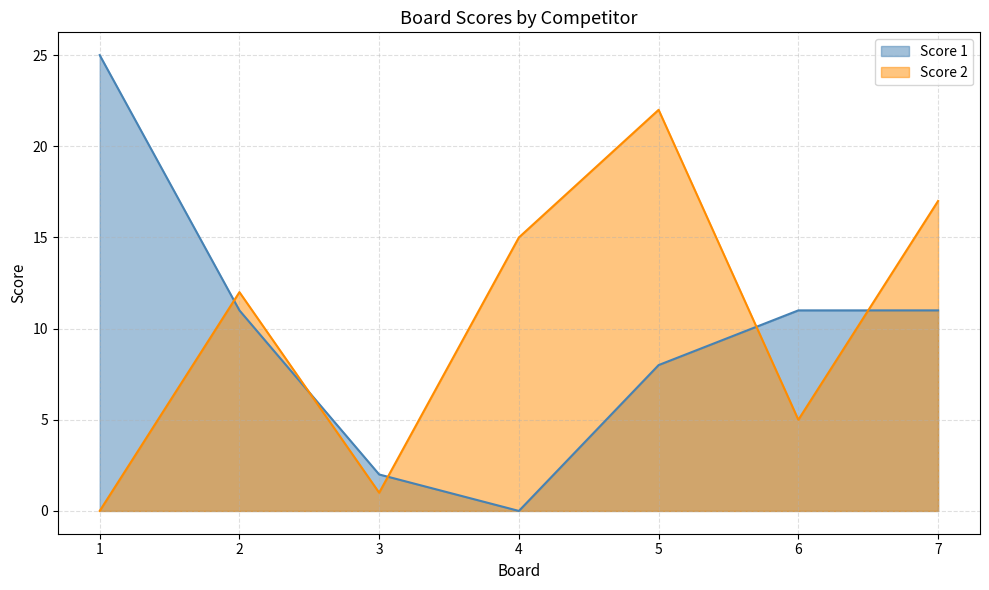

How many positive values does the Score 2 series have?

6